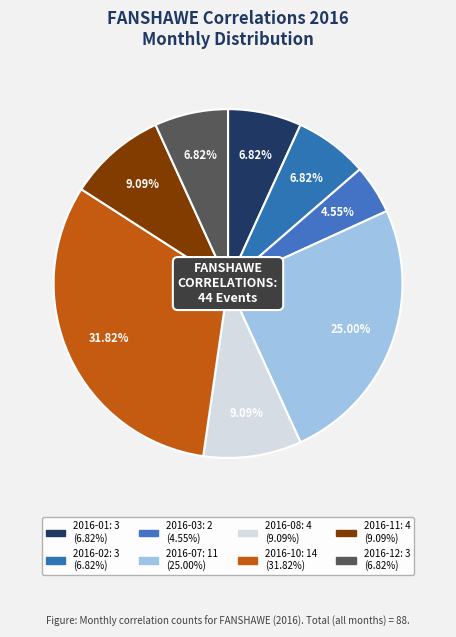

Does any single category account for the majority?

No